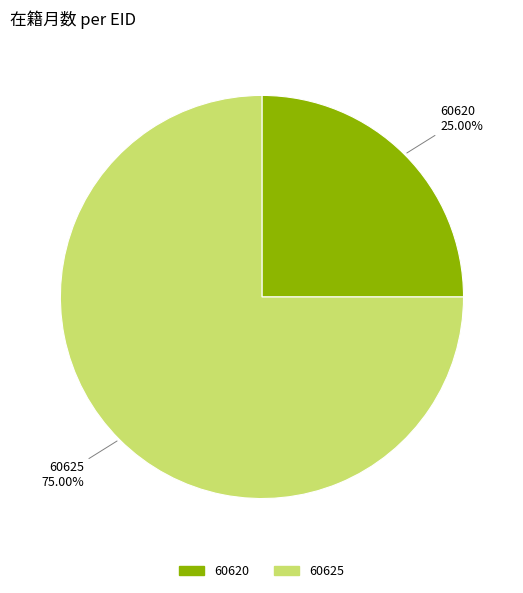

What is the largest slice in the pie chart?

60625